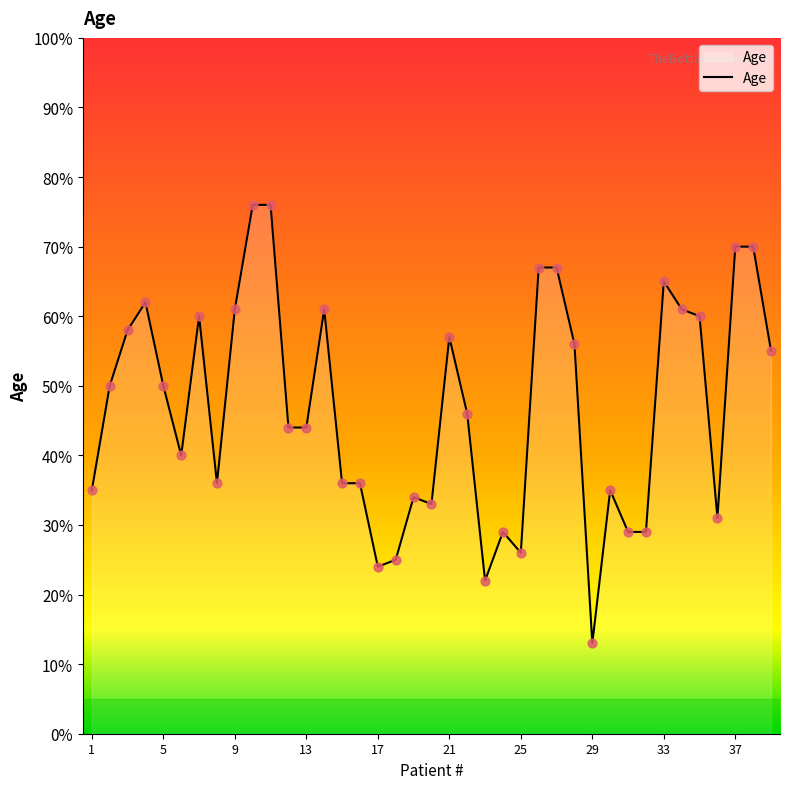

What is the greatest value displayed?

76